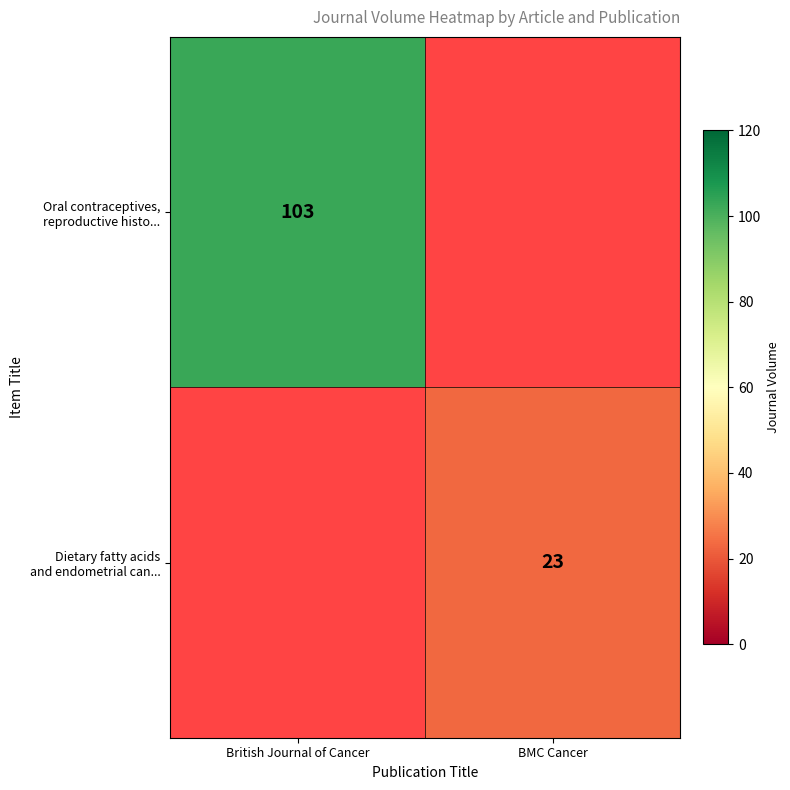

List the labels in order of Oral contraceptives, reproductive histo... value, largest first.

British Journal of Cancer, BMC Cancer